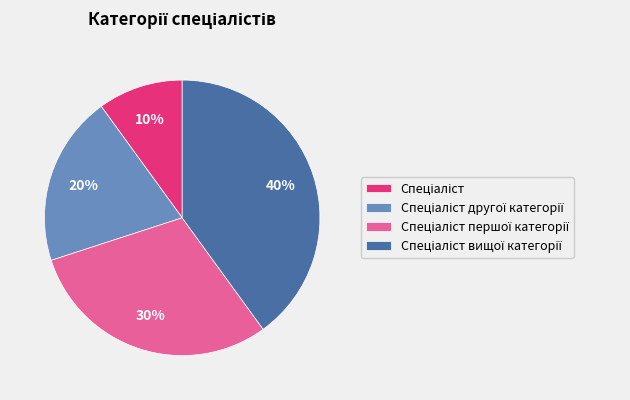

Is there any slice that represents more than half of the pie?

No